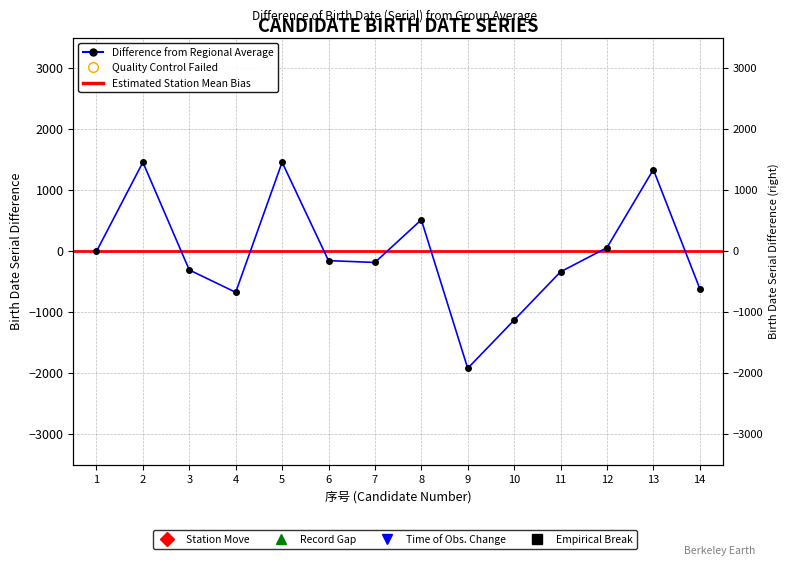

How many interior local valleys (lower than both neighbors) does the data have?

3